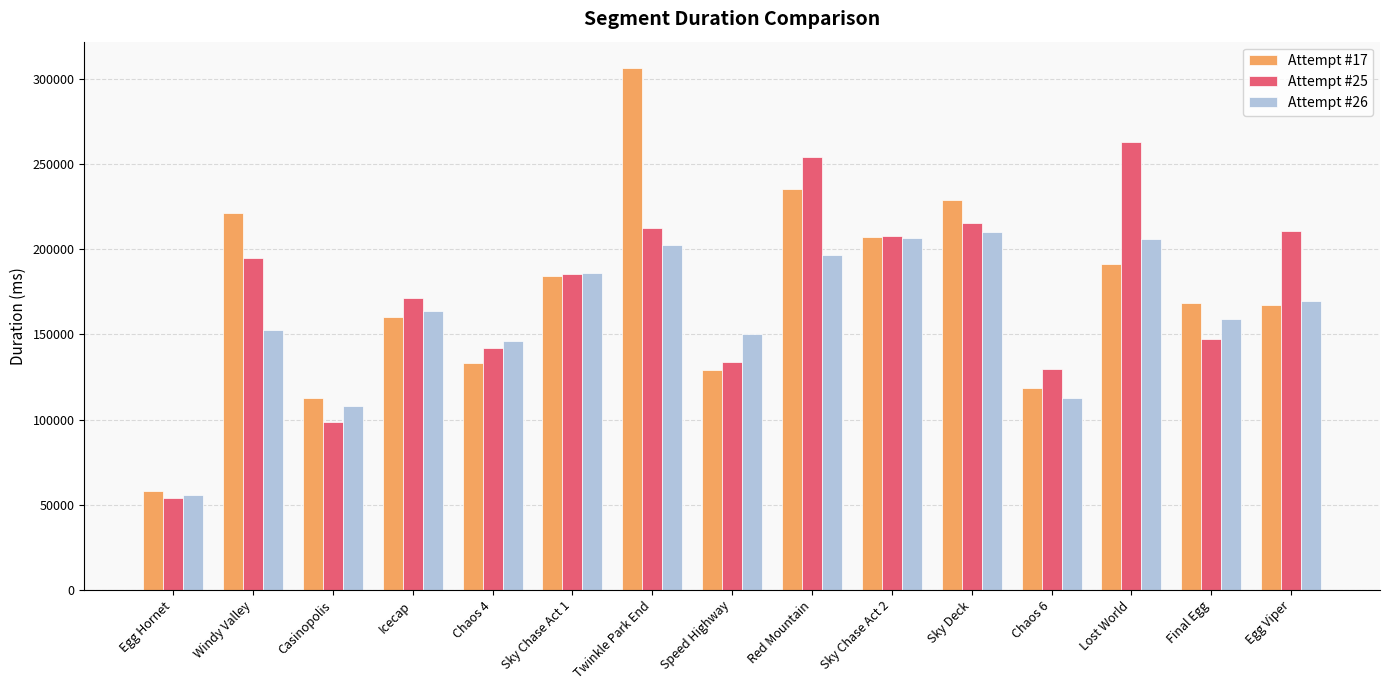

At which label does Attempt #25 reach its minimum?

Egg Hornet